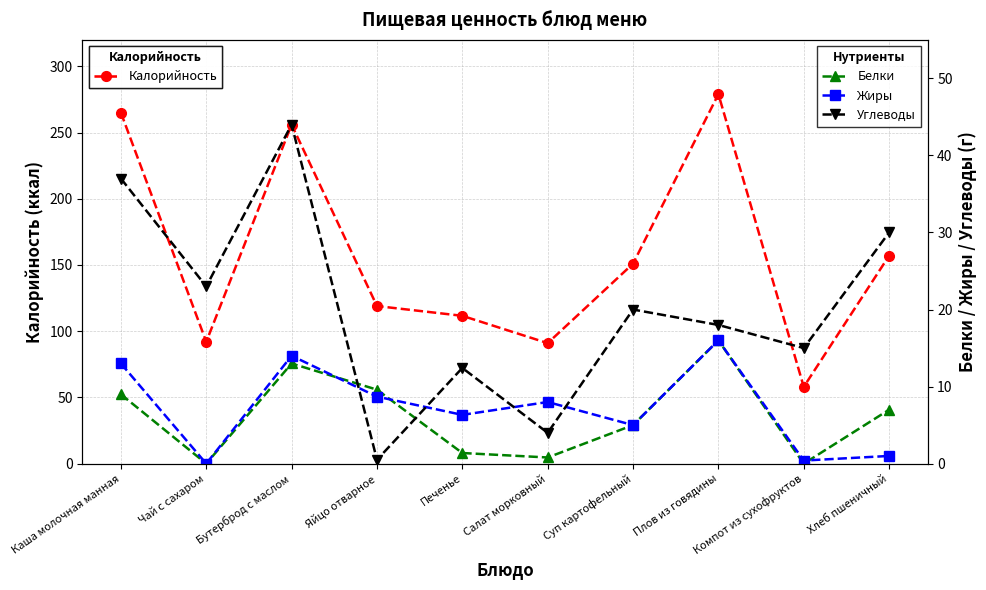

Does the chart display data point markers on the line(s)?

Yes